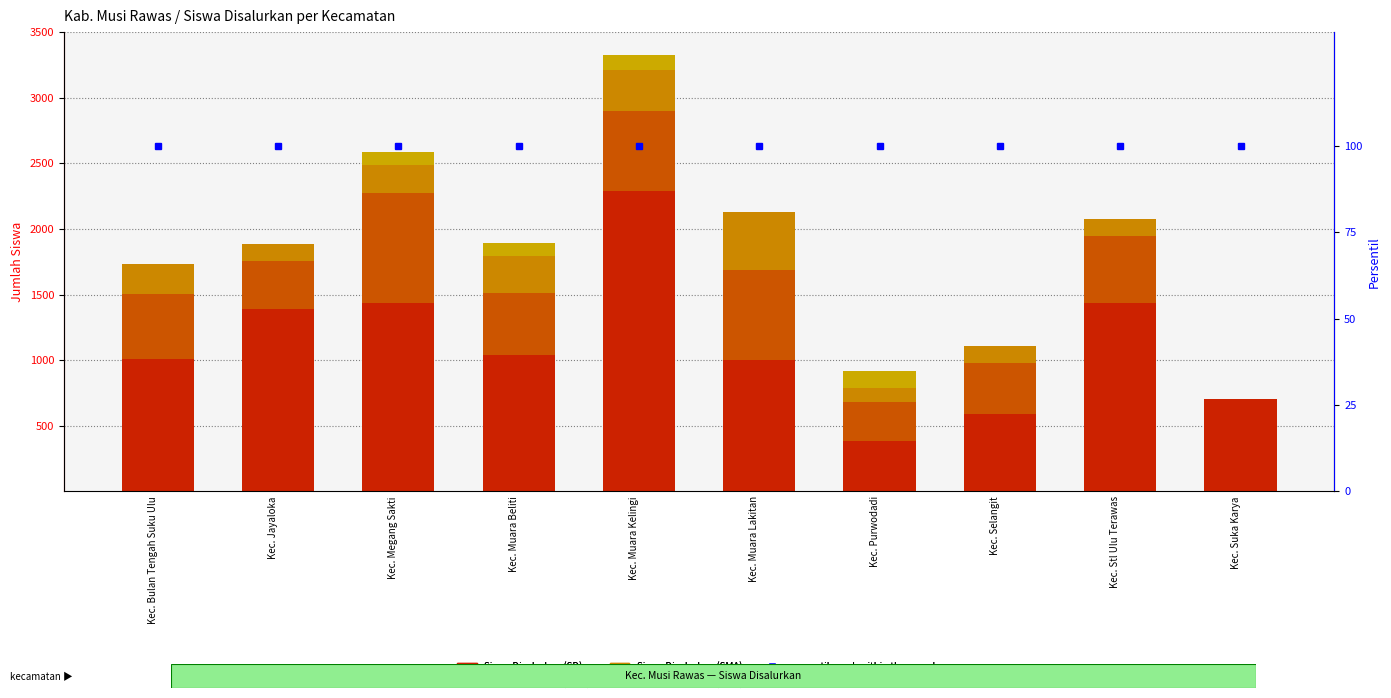

Reading left to right, extract all data points from this chart.

Siswa Disalurkan (SD): 1010	1389	1437	1041	2288	1005	384	586	1437	701
Siswa Disalurkan (SMP): 492	369	836	468	614	685	297	392	508	0
Siswa Disalurkan (SMA): 234	125	211	286	313	442	110	133	127	0
Siswa Disalurkan (SMK): 0	0	105	100	109	0	128	0	0	0
percentile rank within the sample: 100	100	100	100	100	100	100	100	100	100